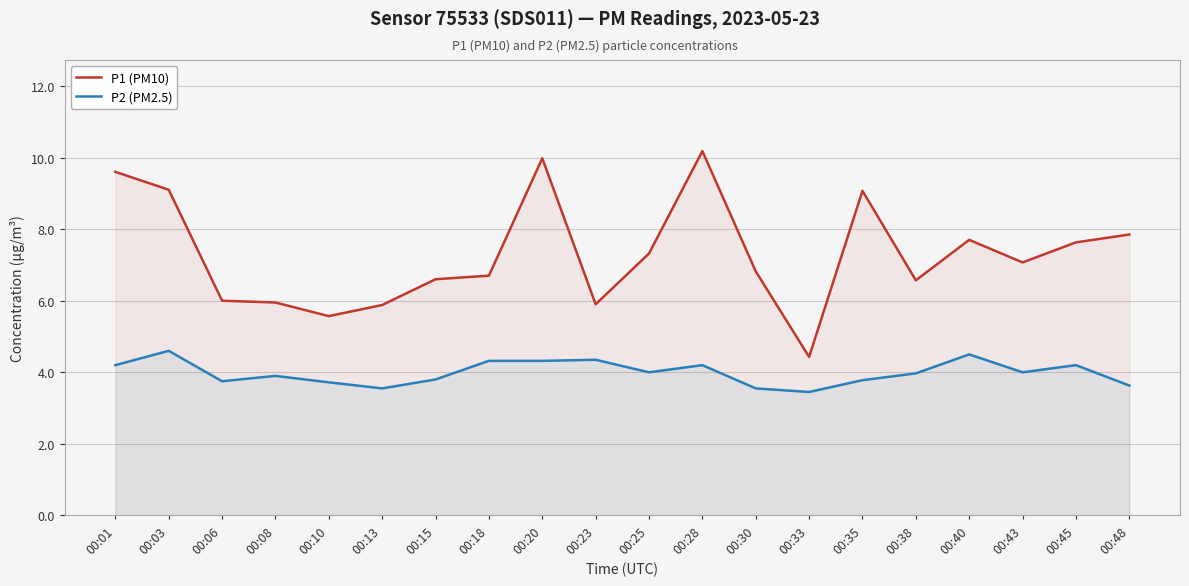

The value of P2 (PM2.5) at 00:10 is 3.7. True or false?

True